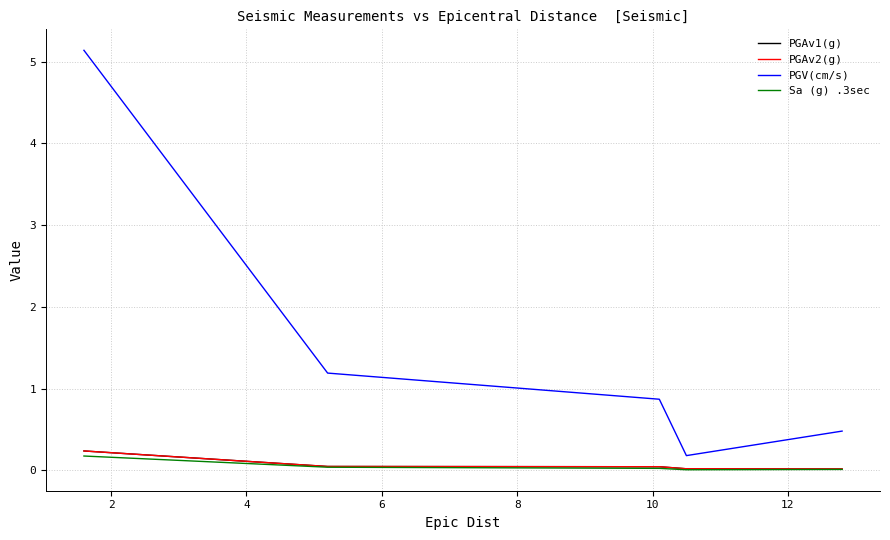

Which series has the largest range (max minus min)?

PGV(cm/s)